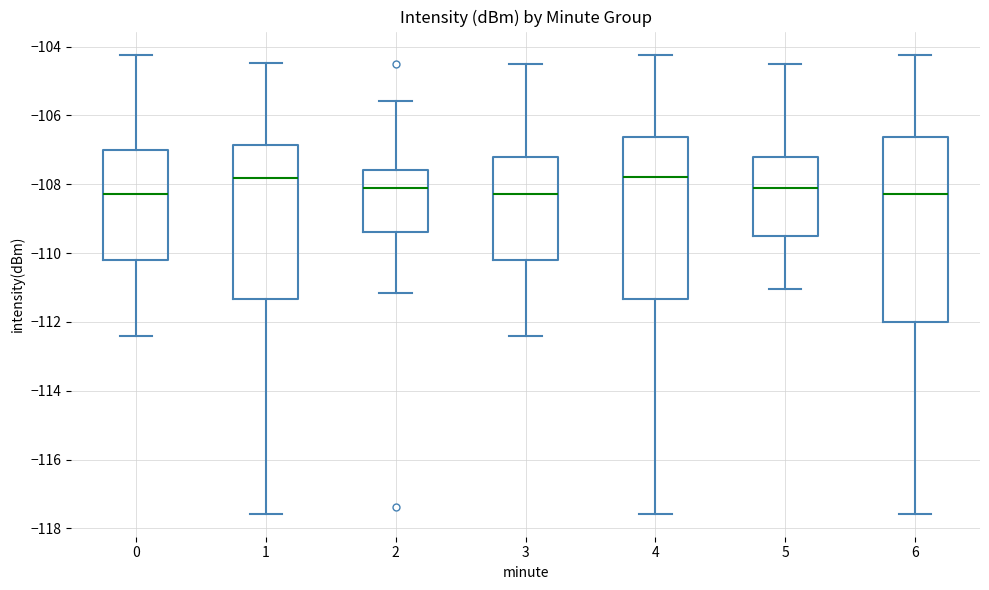

Where is the upper edge of the box at x = 5 on the y-axis? The values are not printed on the chart, so give them approximately, as read against the axis.

-107.2